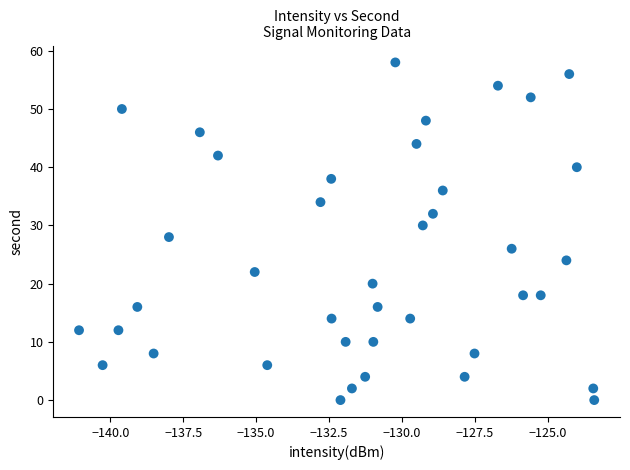

What is the range of Y values (max minus min)?

58